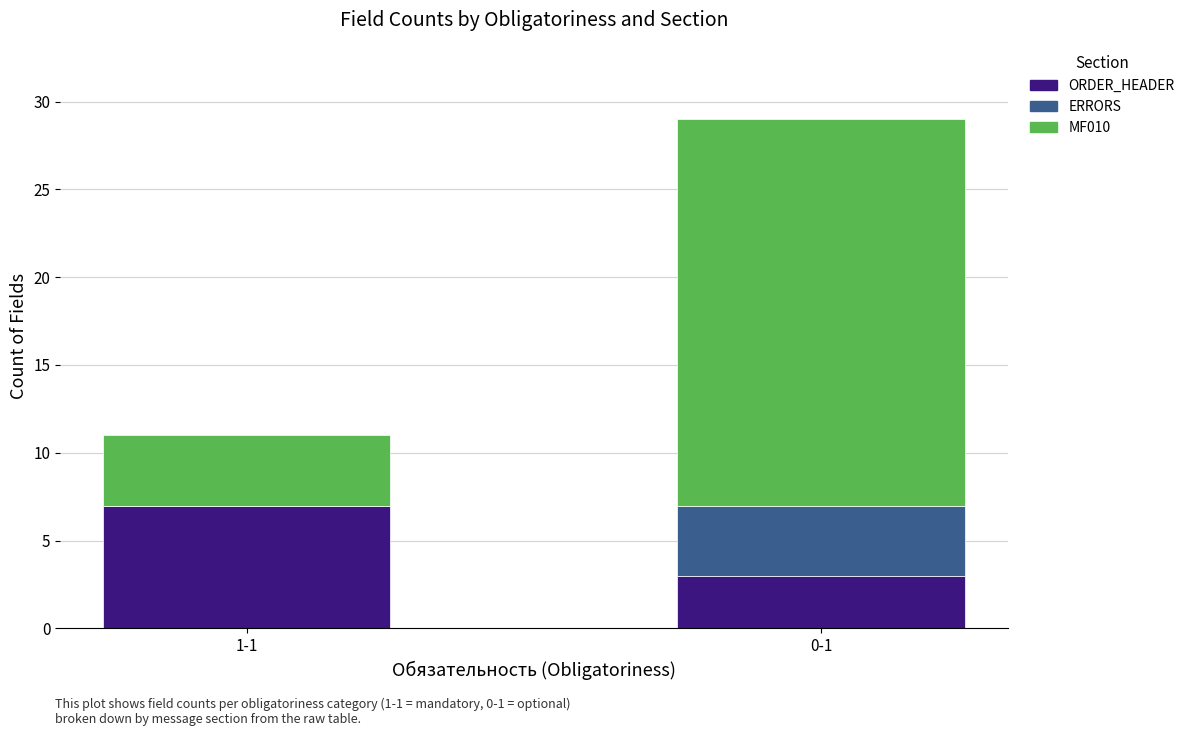

Count the number of categories in the chart.

2